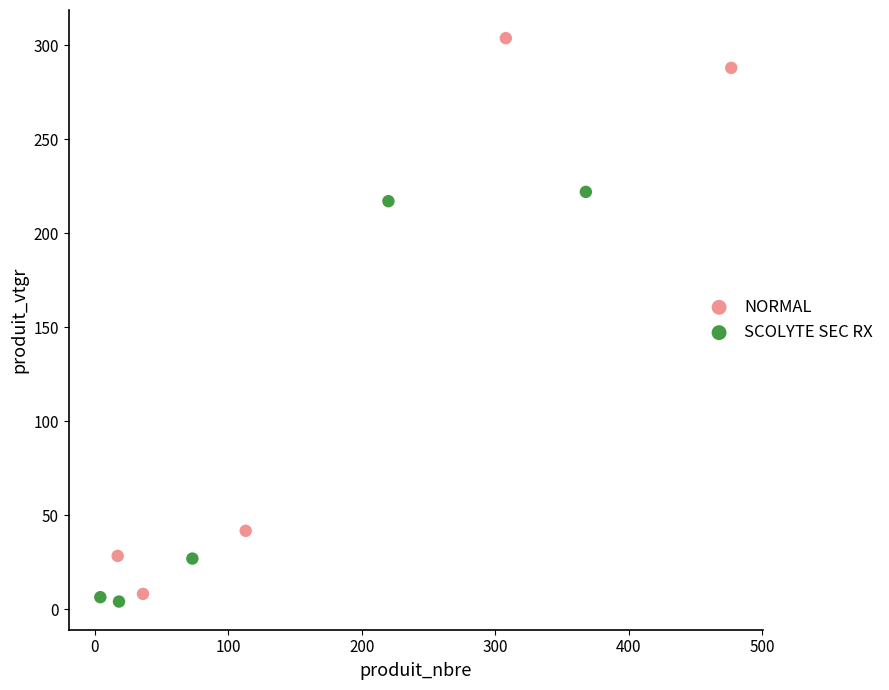

Which series has the largest Y range (max minus min)?

NORMAL